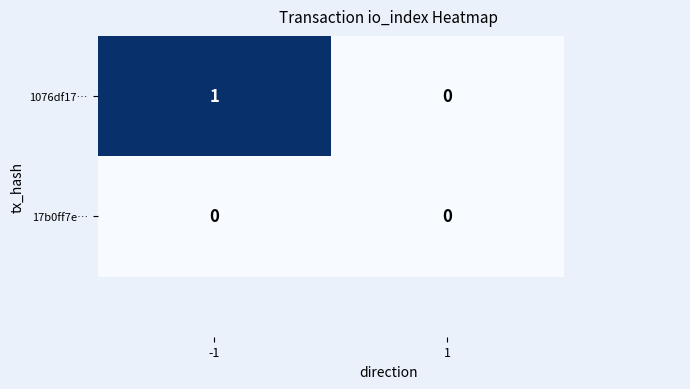

Which series changed the most between -1 and 1?

1076df17…